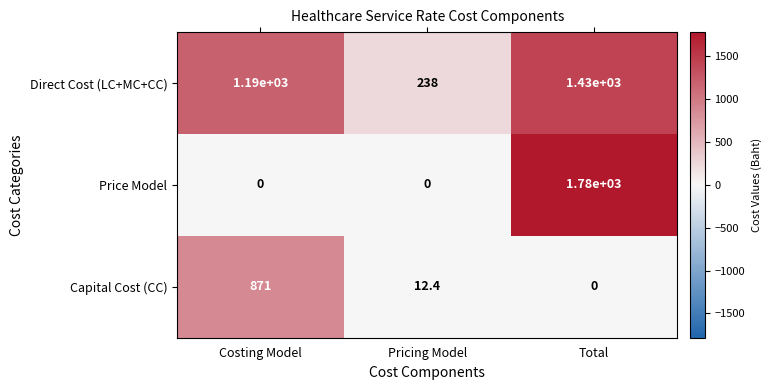

Where does the Capital Cost (CC) series first go above 12?

Costing Model